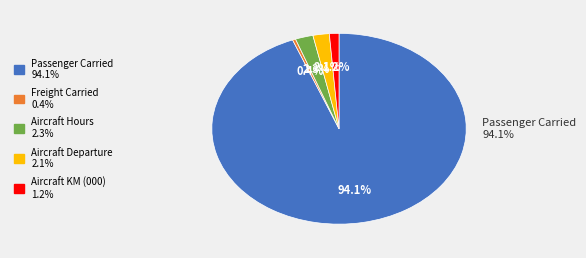

Does any single category account for the majority?

Yes